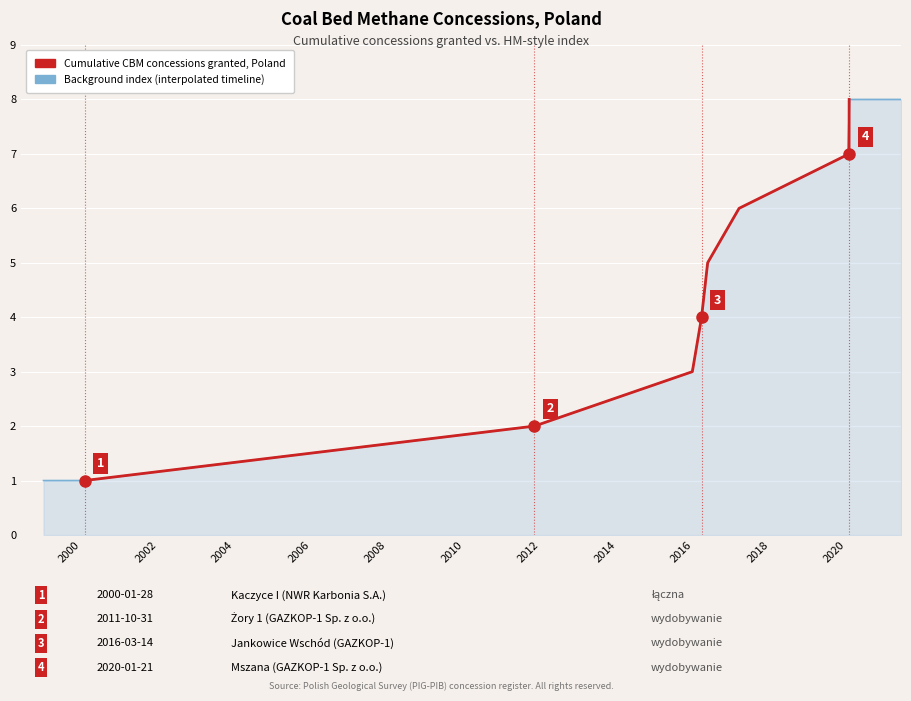

What is the change in value from 2011-10-31 to 2016-03-14?

+2